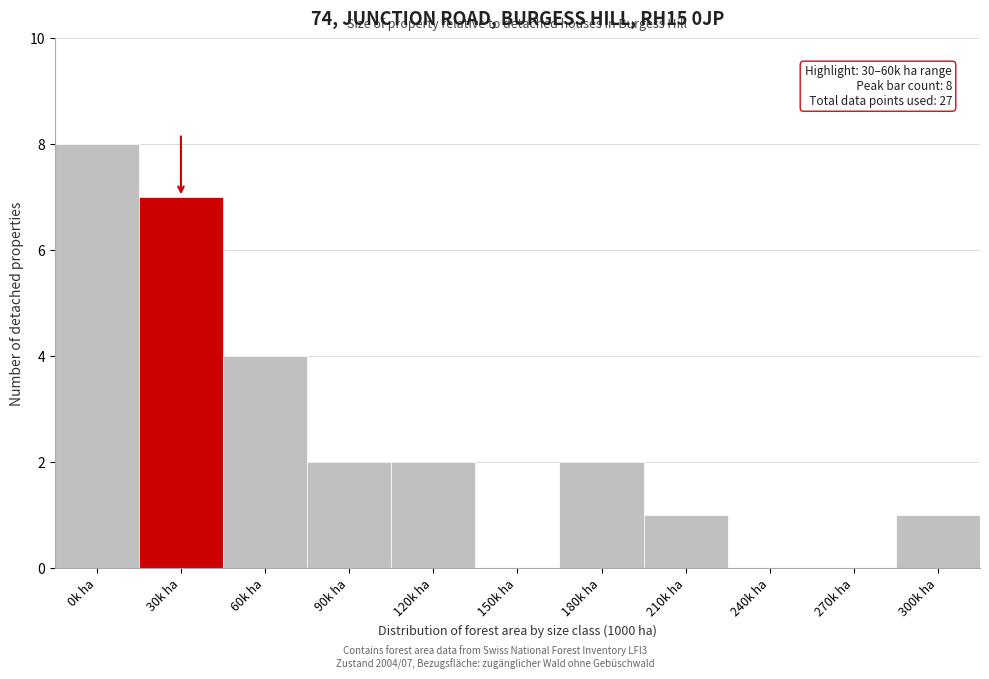

Reading left to right, transcribe all the data shown in this chart.

0k ha=8	30k ha=7	60k ha=4	90k ha=2	120k ha=2	150k ha=0	180k ha=2	210k ha=1	240k ha=0	270k ha=0	300k ha=1